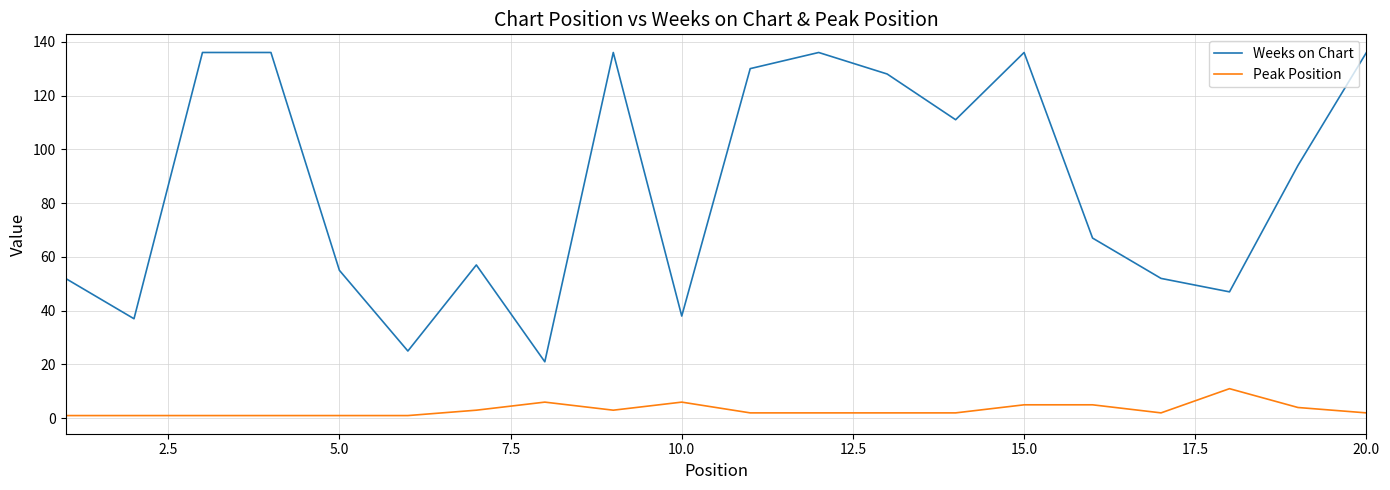

What is the difference between the second highest and minimum values in the Peak Position series?

5